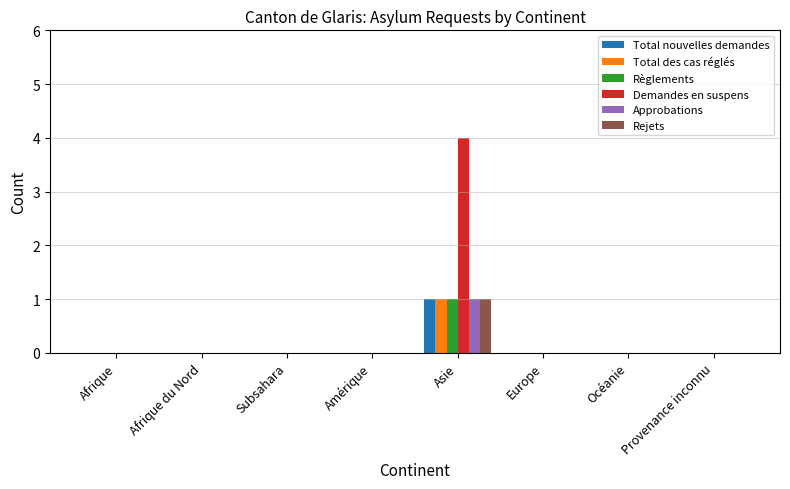

Reading left to right, extract all data points from this chart.

Total nouvelles demandes: Afrique=0	Afrique du Nord=0	Subsahara=0	Amérique=0	Asie=1	Europe=0	Océanie=0	Provenance inconnu=0
Total des cas réglés: Afrique=0	Afrique du Nord=0	Subsahara=0	Amérique=0	Asie=1	Europe=0	Océanie=0	Provenance inconnu=0
Règlements: Afrique=0	Afrique du Nord=0	Subsahara=0	Amérique=0	Asie=1	Europe=0	Océanie=0	Provenance inconnu=0
Demandes en suspens: Afrique=0	Afrique du Nord=0	Subsahara=0	Amérique=0	Asie=4	Europe=0	Océanie=0	Provenance inconnu=0
Approbations: Afrique=0	Afrique du Nord=0	Subsahara=0	Amérique=0	Asie=1	Europe=0	Océanie=0	Provenance inconnu=0
Rejets: Afrique=0	Afrique du Nord=0	Subsahara=0	Amérique=0	Asie=1	Europe=0	Océanie=0	Provenance inconnu=0